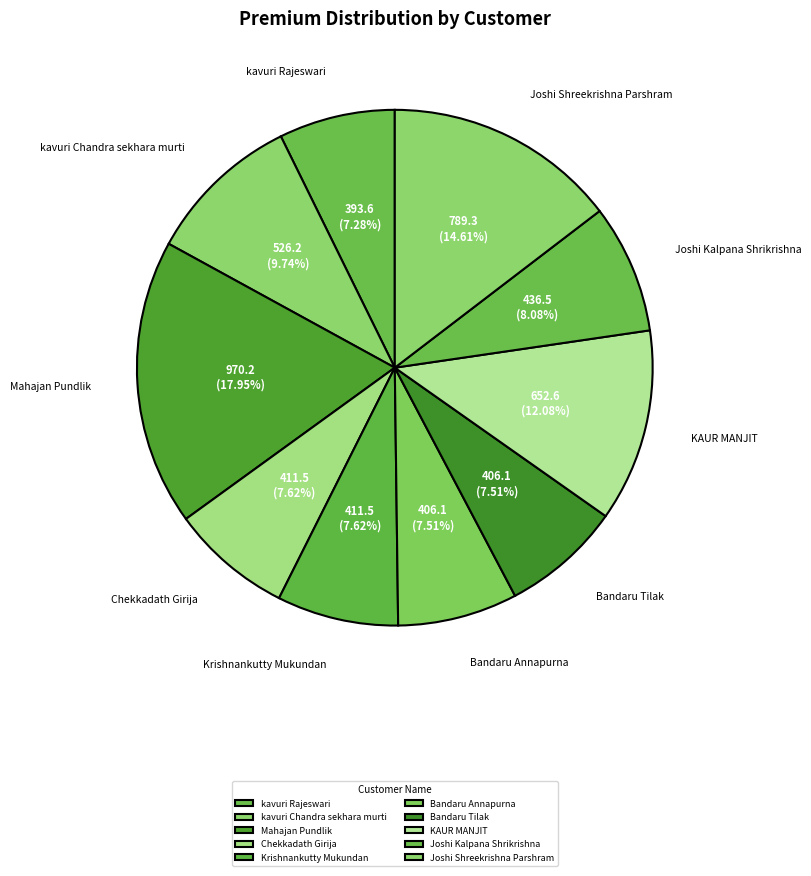

How many slices are in this pie chart?

10